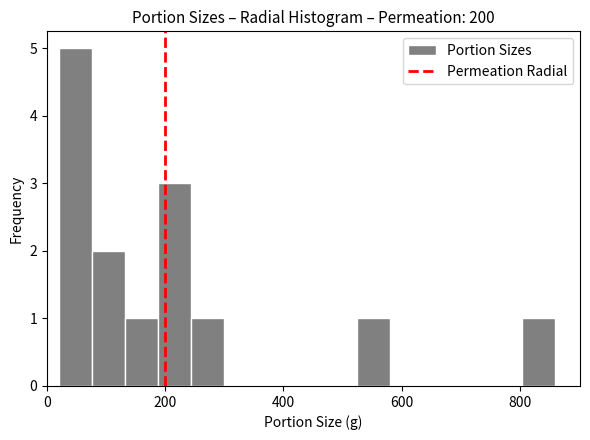

Read against the x-axis, roughly where is the centre of the tallest bar?

40